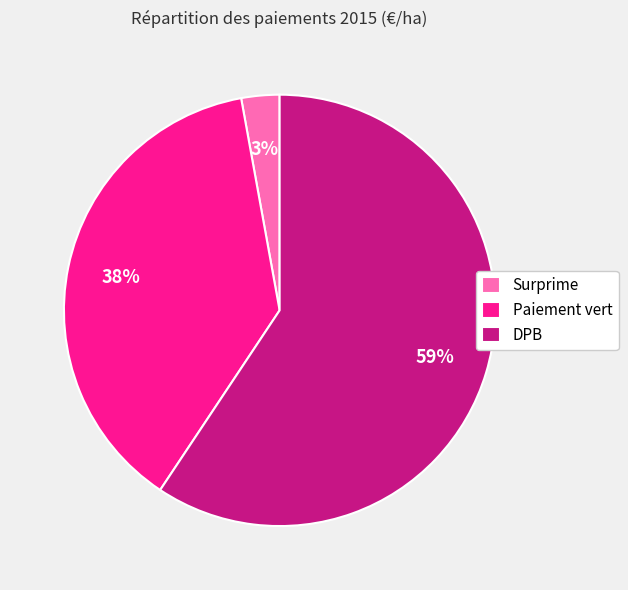

Which has a higher value, Surprime or DPB?

DPB